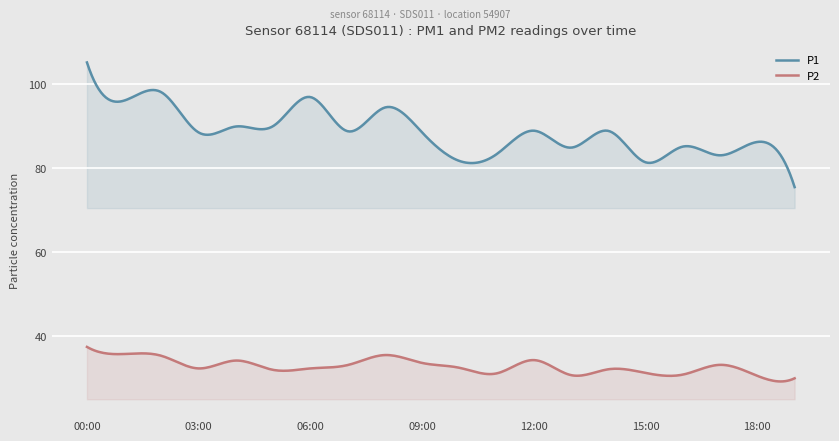

Does the chart display data point markers on the line(s)?

No